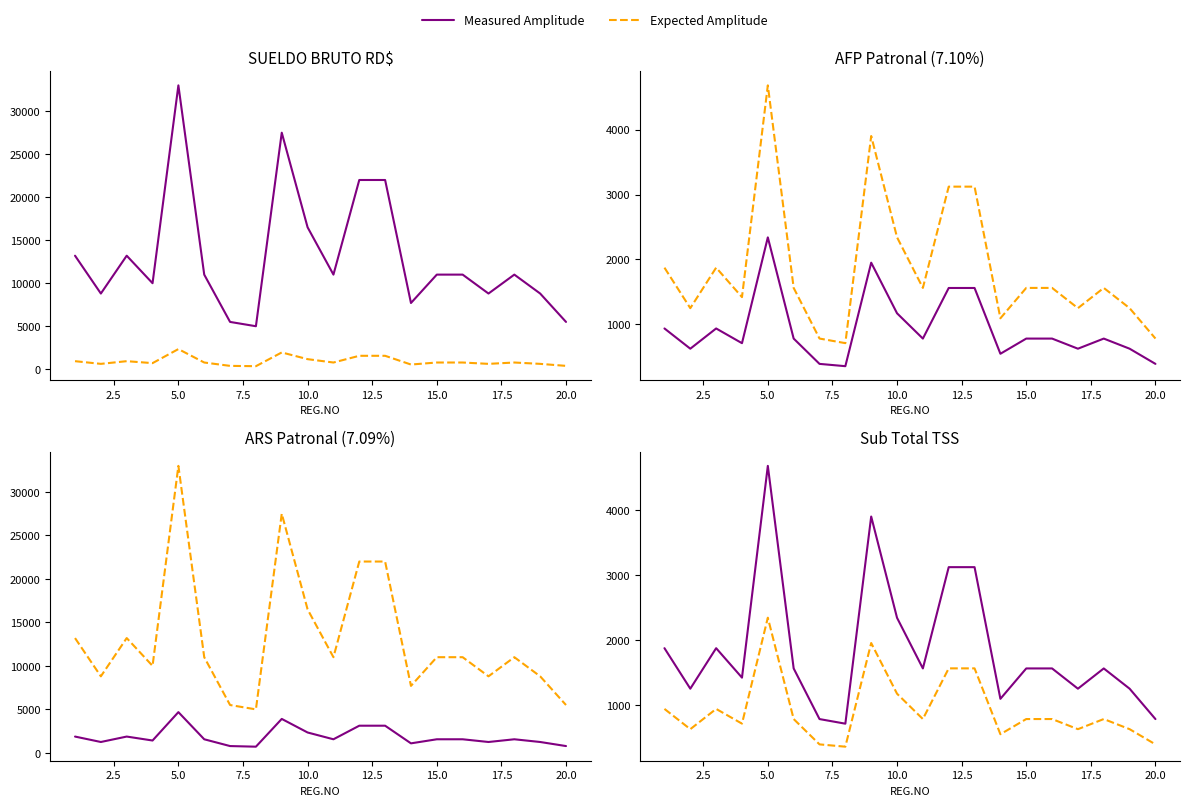

List the series in order of their overall mean, lowest first.

Expected Amplitude, Measured Amplitude